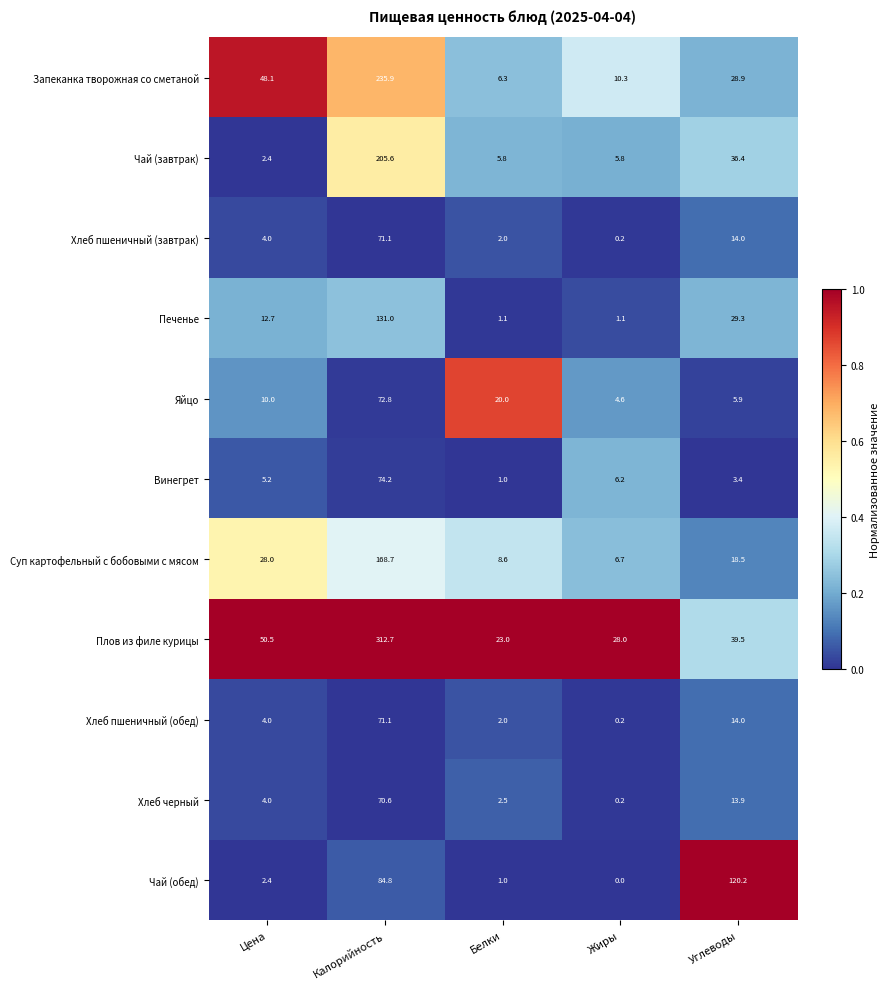

Which series has the largest range (max minus min)?

Плов из филе курицы